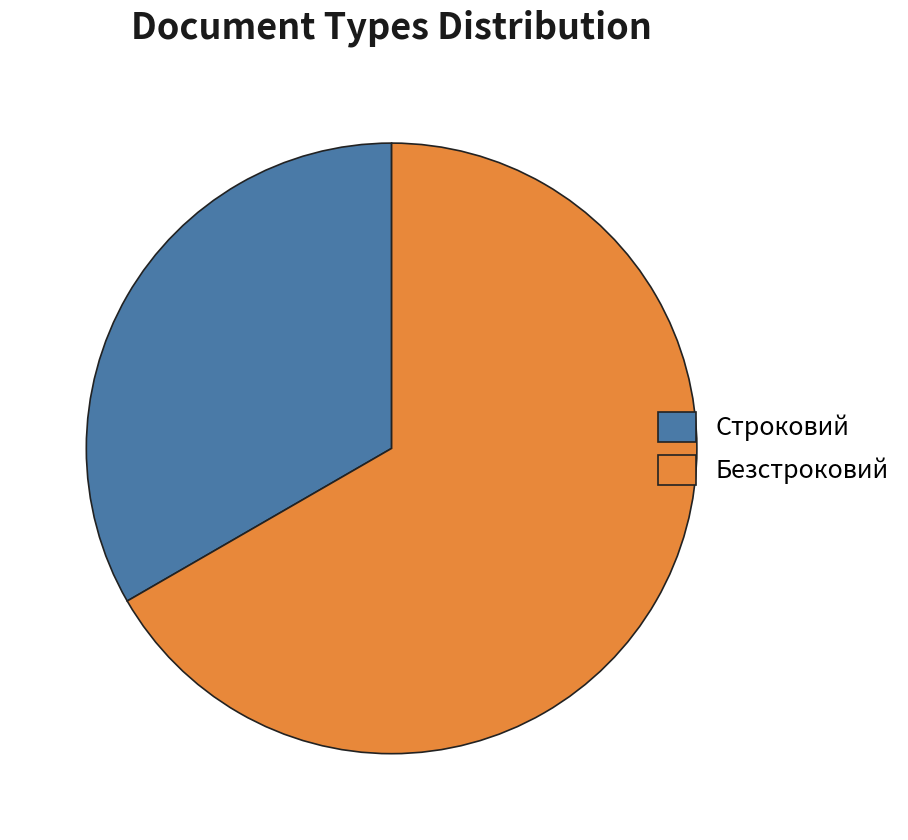

Do Строковий and Безстроковий together represent more than half of the pie?

Yes